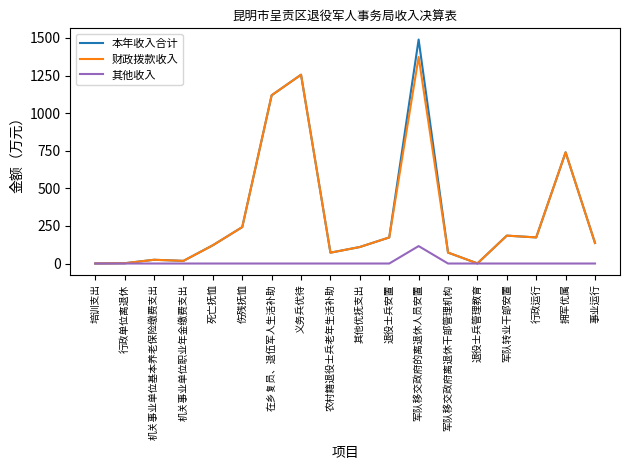

What is the difference between the maximum and second lowest values in the 财政拨款收入 series?

1372.4